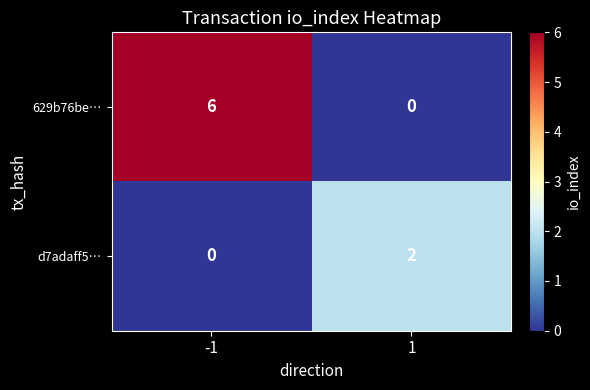

Is it true that d7adaff5… equals 1 at 1?

False